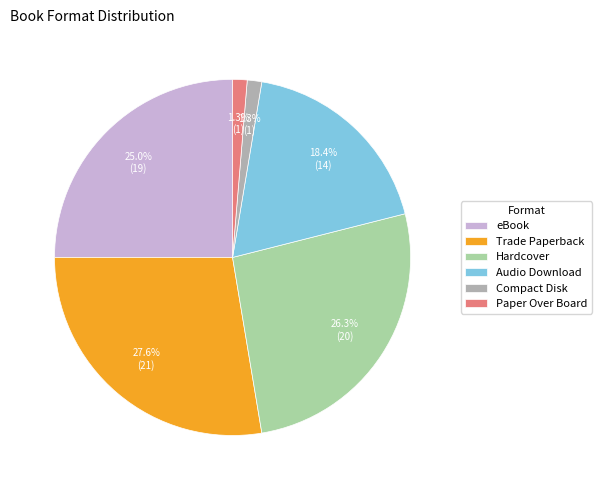

Does eBook represent more than half of the total?

No